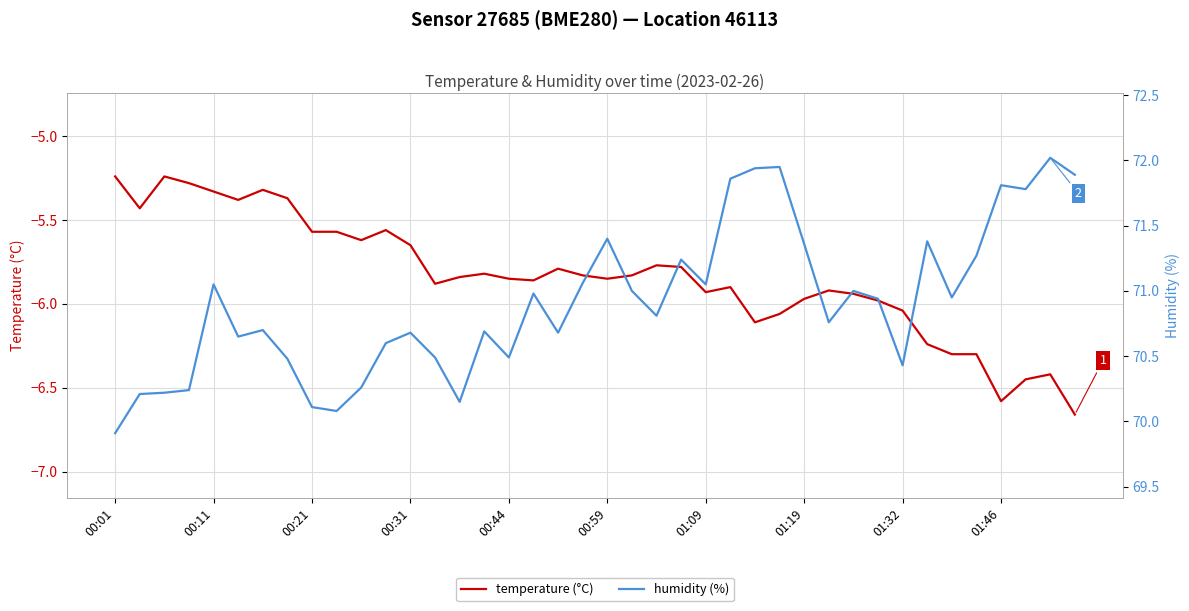

Does the chart have visible grid lines?

Yes